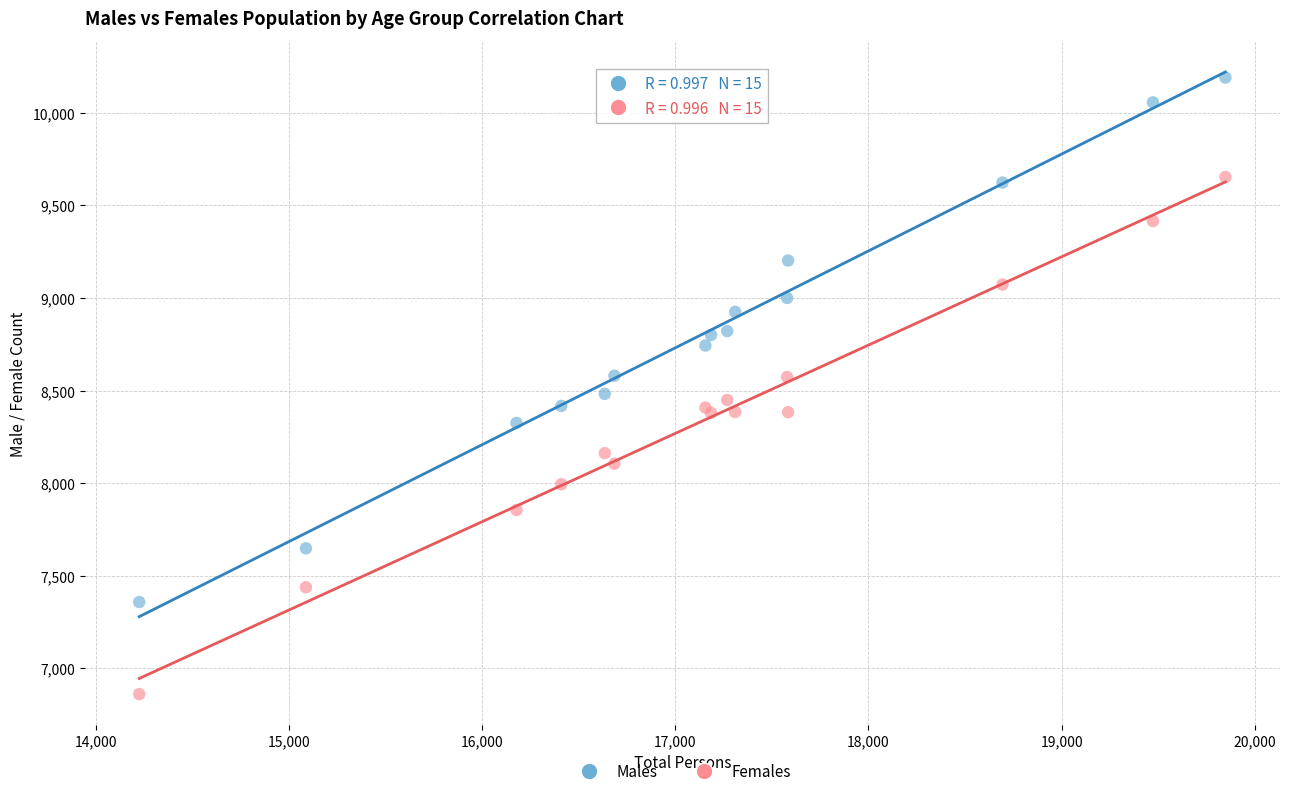

Which series contains the lowest Y value?

Females